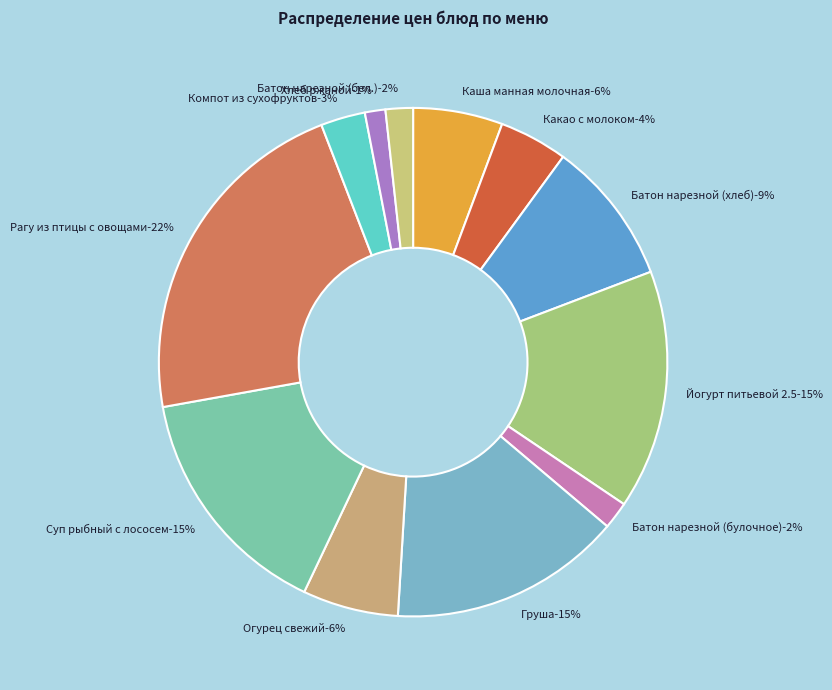

Which has a higher value, Батон нарезной (хлеб) or Хлеб ржаной?

Батон нарезной (хлеб)